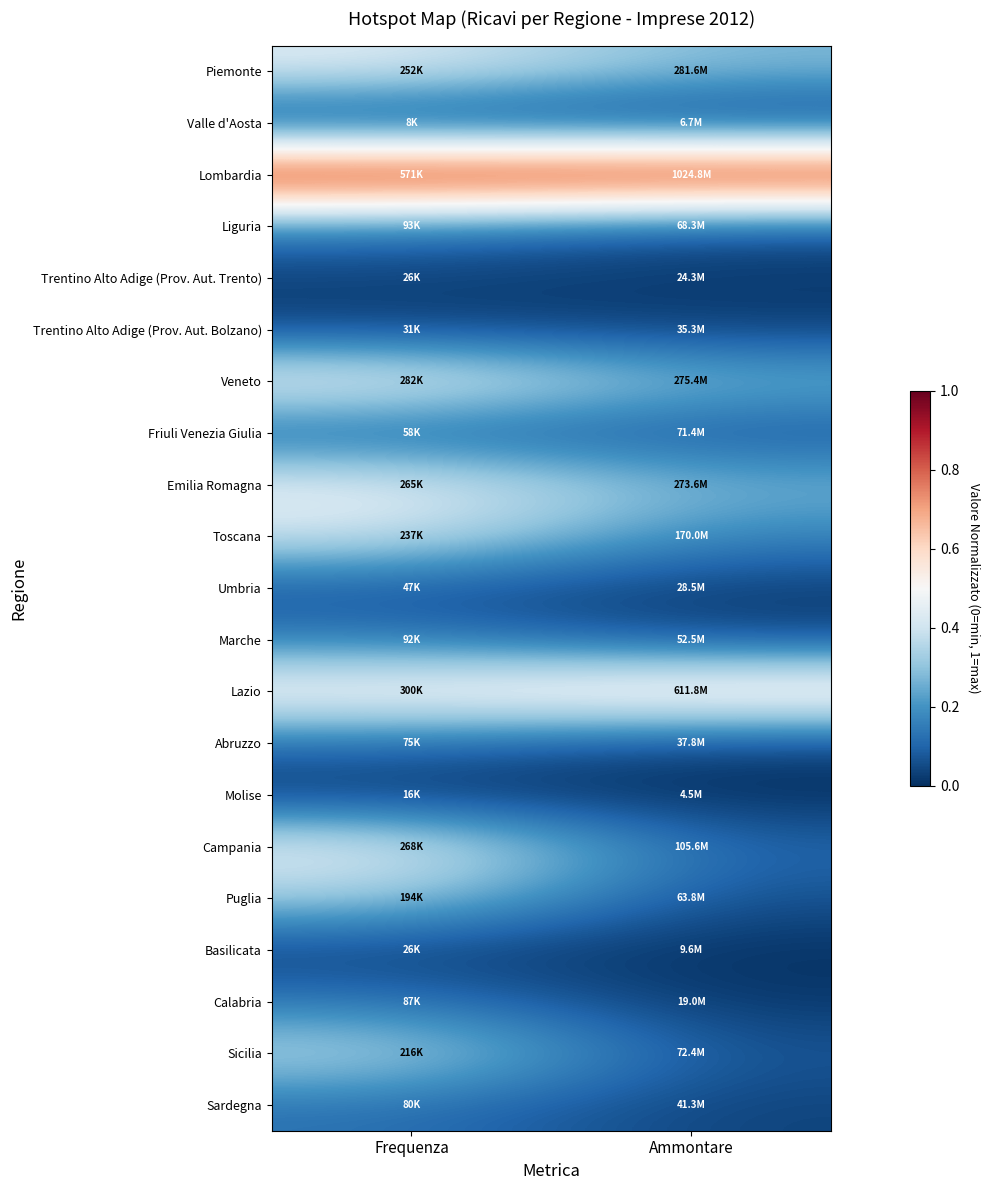

How many data points does each series have?

2